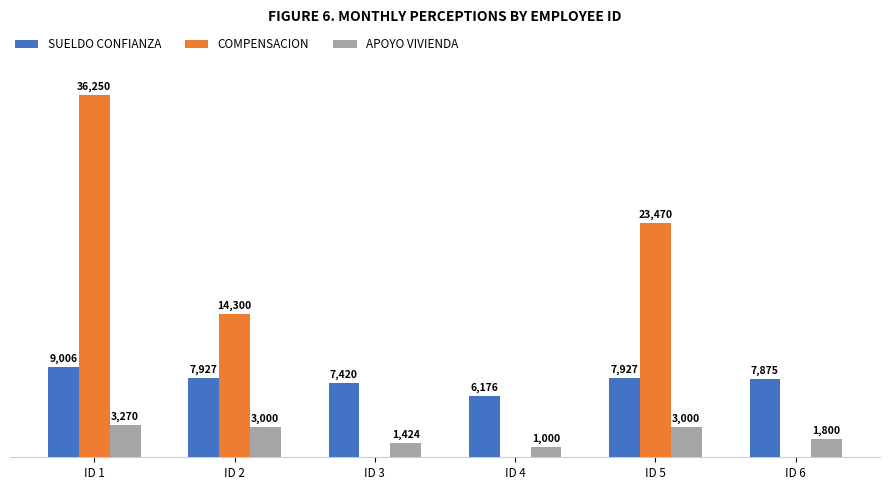

At which category does the chart reach its peak across all series?

ID 1